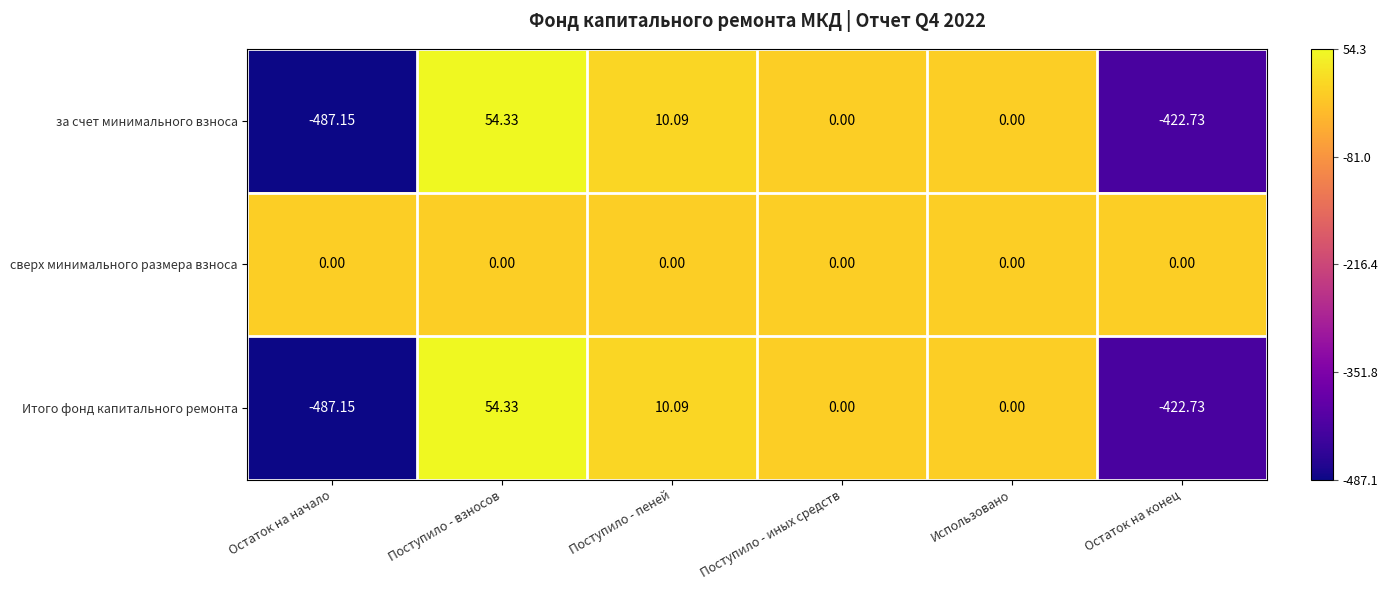

At which label does Итого фонд капитального ремонта first exceed 0?

Поступило - взносов